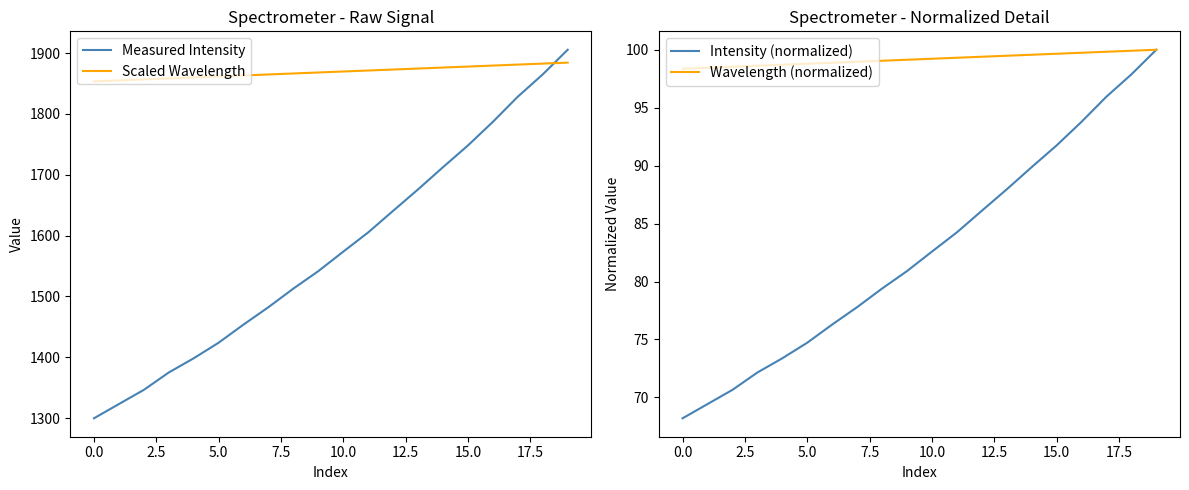

True or false: Measured Intensity and Scaled Wavelength cross at least once.

True